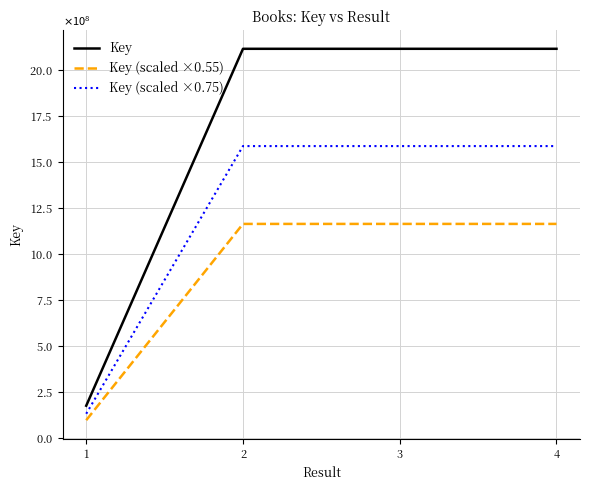

True or false: Key (scaled ×0.75) and Key intersect in this chart.

False